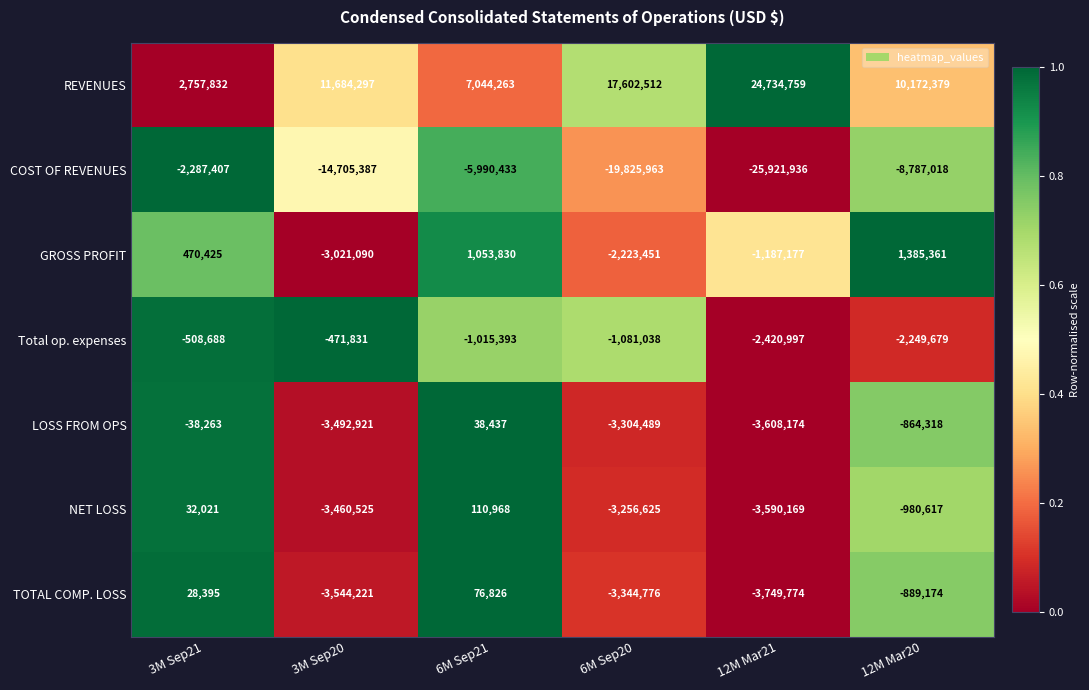

Which category has the lowest value across all series?

12M Mar21